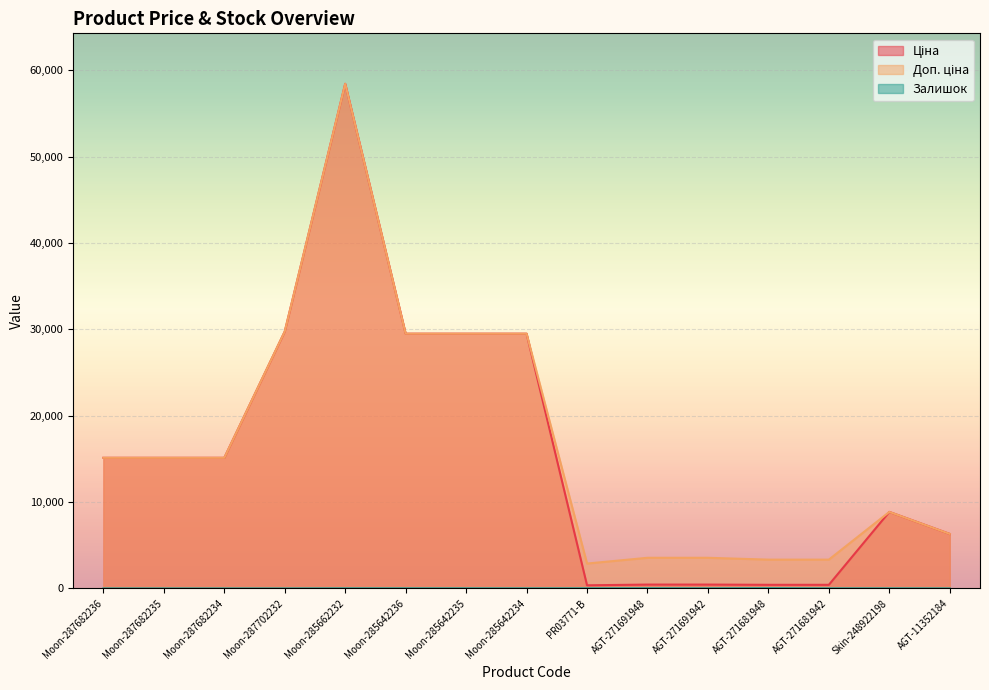

Reading right to left, transcribe all the data shown in this chart.

Ціна: 6308.8	8856.7	416.6	416.6	443.1	443.1	359.9	29491.5	29491.5	29491.5	58426.5	29747.2	15120.0	15120.0	15120.0
Доп. ціна: 6308.8	8856.7	3332.5	3332.5	3545.0	3545.0	2878.8	29491.5	29491.5	29491.5	58426.5	29747.2	15120.0	15120.0	15120.0
Залишок: 4.0	11.0	10.0	30.0	13.0	22.0	15.0	10.0	13.0	14.0	14.0	0.0	0.0	0.0	0.0